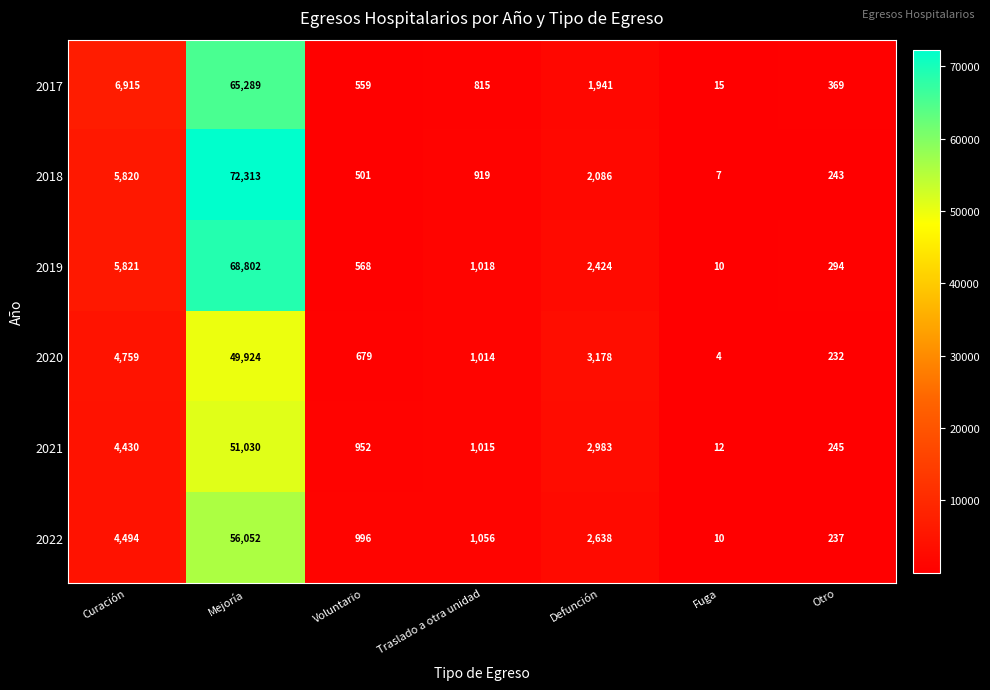

Is it true that 2018 equals 5820 at Curación?

True